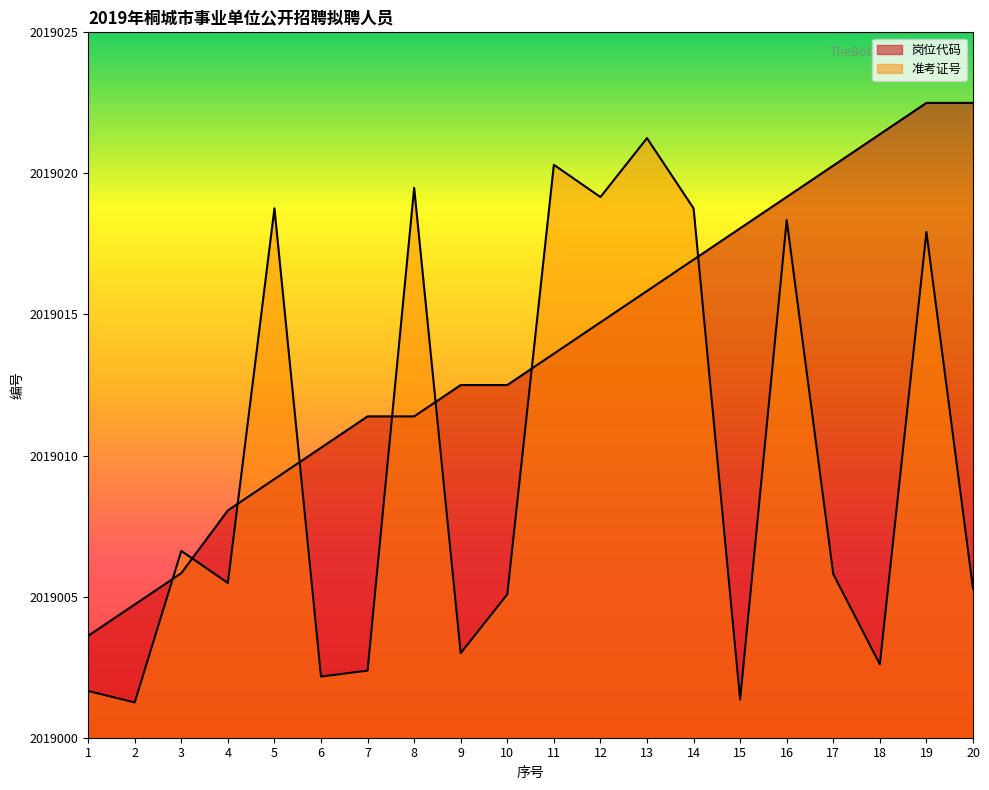

What is the sum of the 岗位代码 values at 16 and 20?

4038041.7